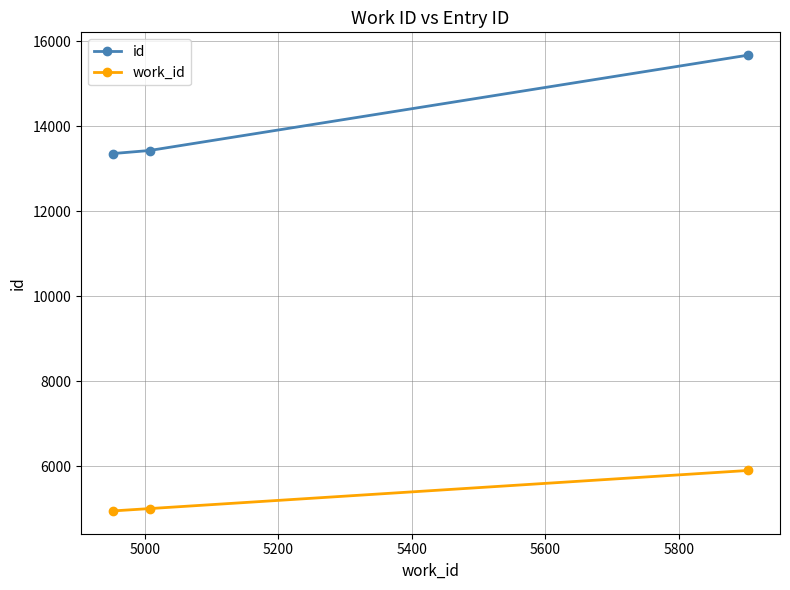

Reading left to right, what are all the values shown in this chart?

id: 13356	13428	15671
work_id: 4952	5007	5904